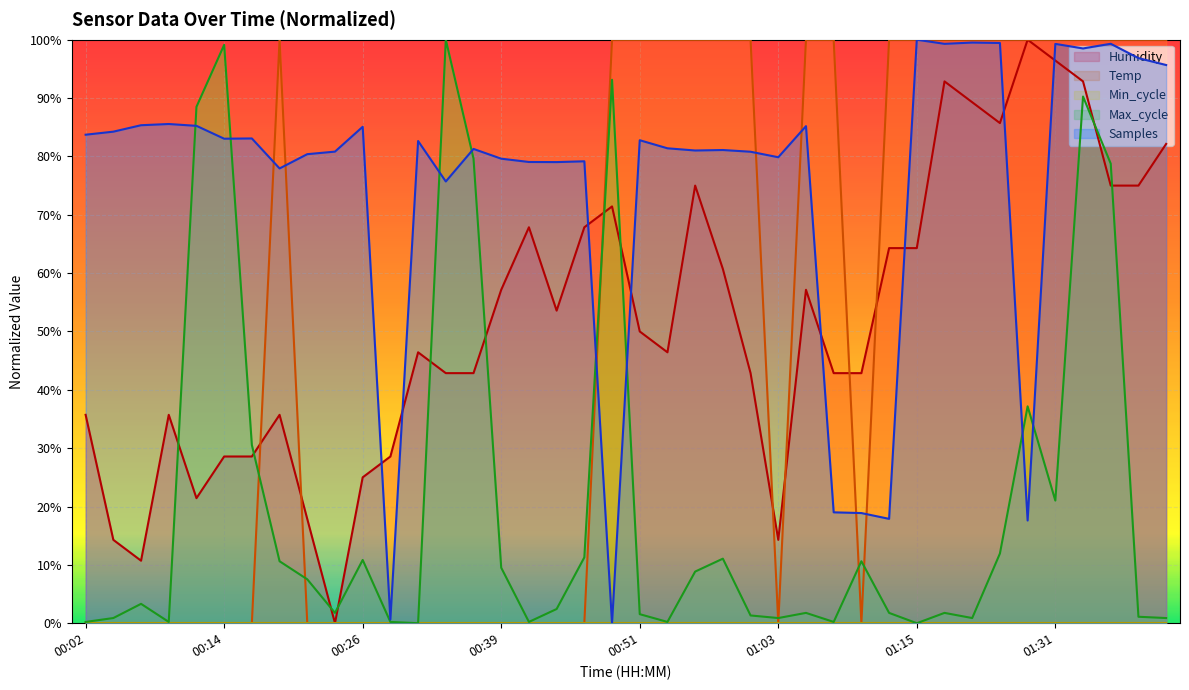

At which category does Samples reach its first local valley?

00:14